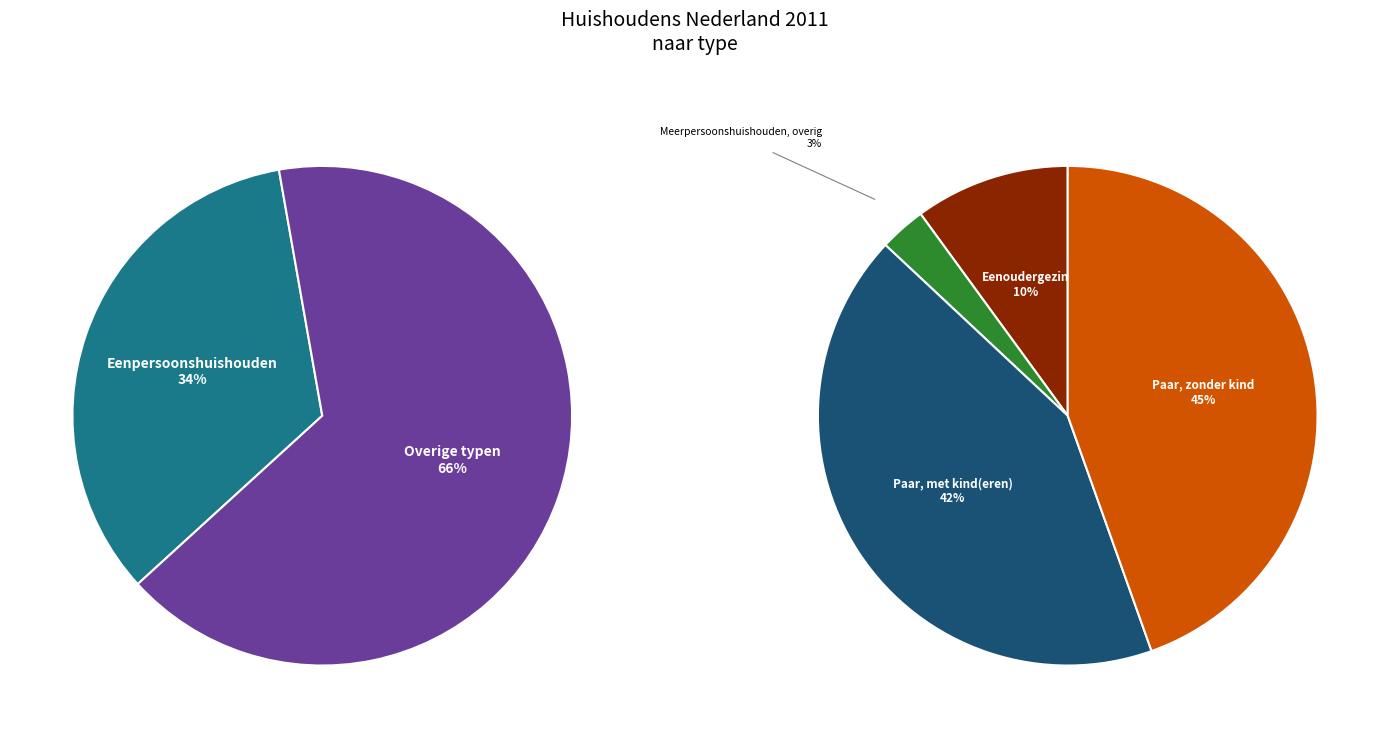

Which slice is the smallest?

Meerpersoonshuishouden, overig